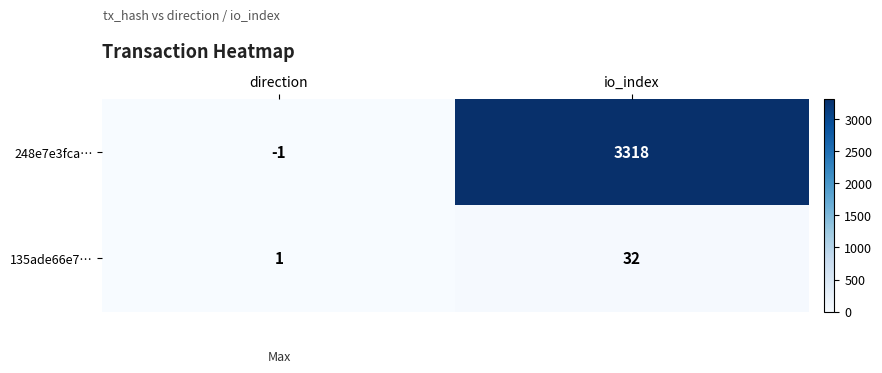

At which category does the chart reach its minimum across all series?

direction